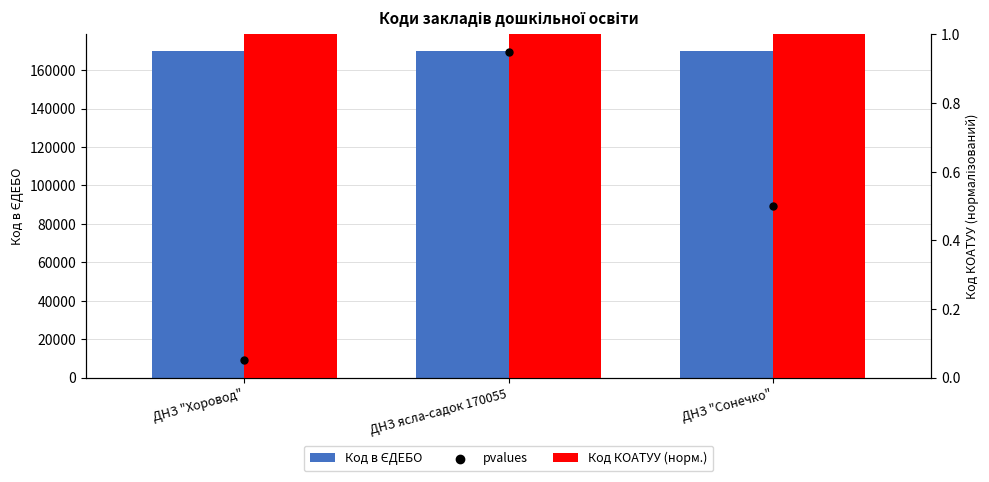

Which series reaches the maximum Y coordinate?

Код в ЄДЕБО